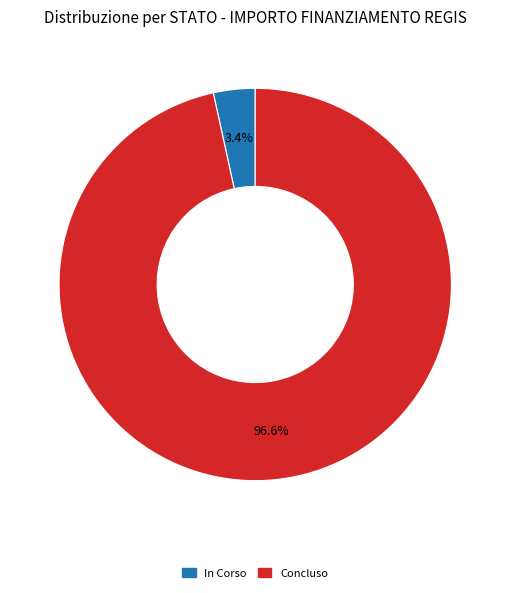

Is In Corso the majority of the pie?

No